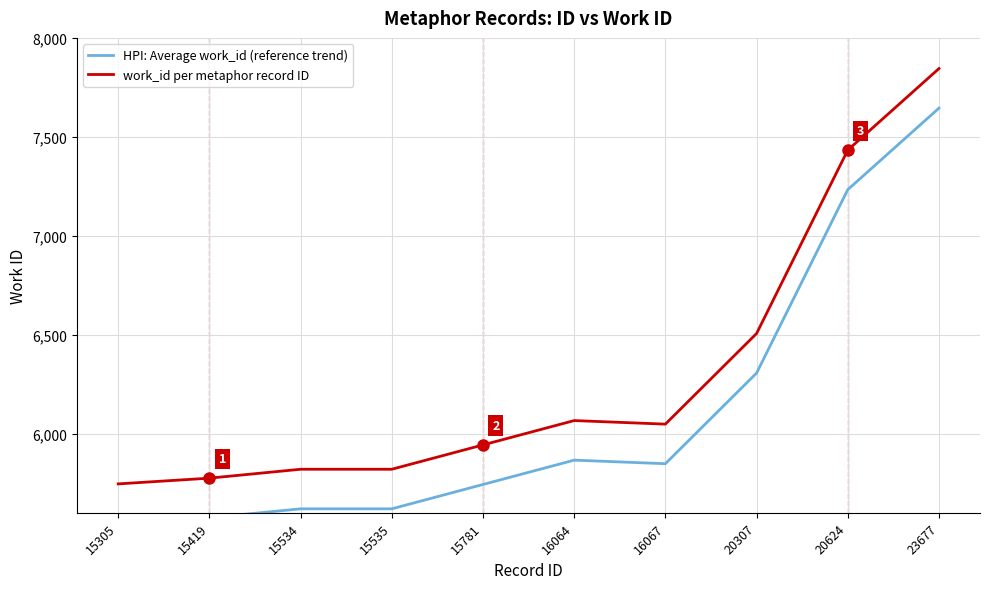

What is the difference between the HPI: Average work_id (reference trend) values at 15535 and 20624?

1613